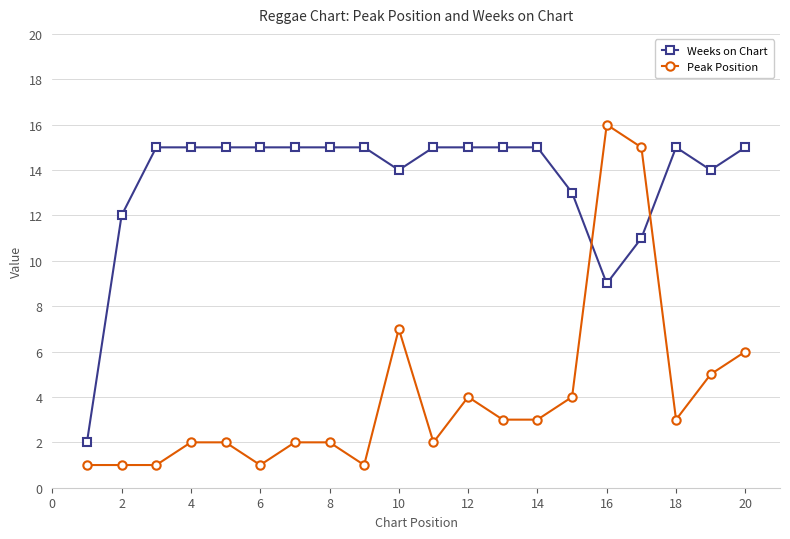

Rank the series by their average value, from lowest to highest.

Peak Position, Weeks on Chart